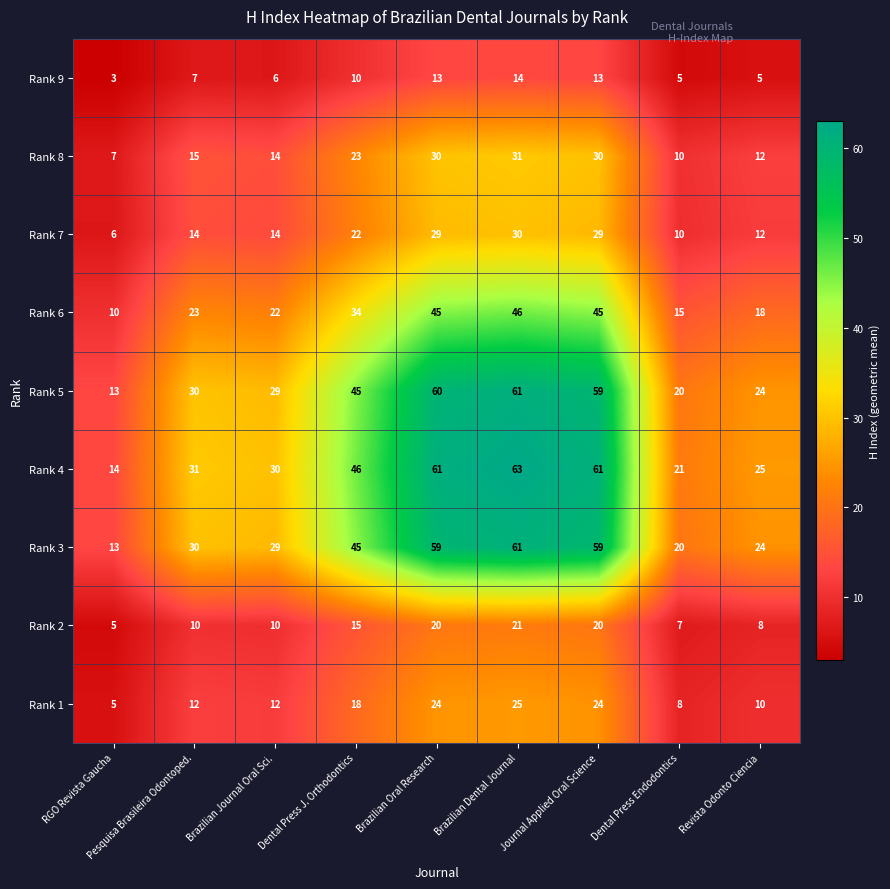

Which series has the largest total across all categories?

Rank 4